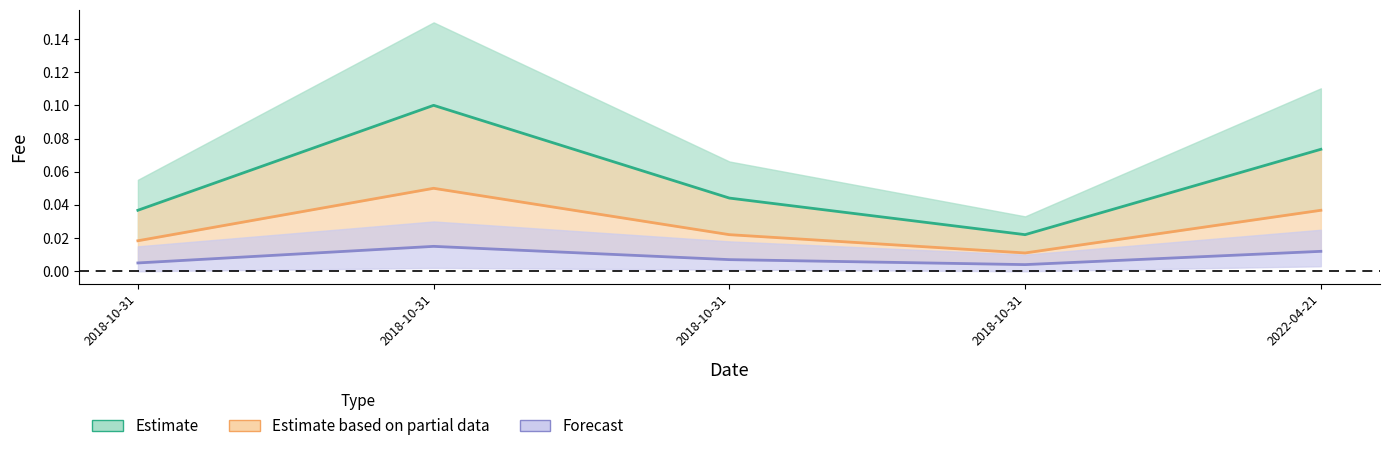

True or false: Forecast and Estimate based on partial data intersect in this chart.

False